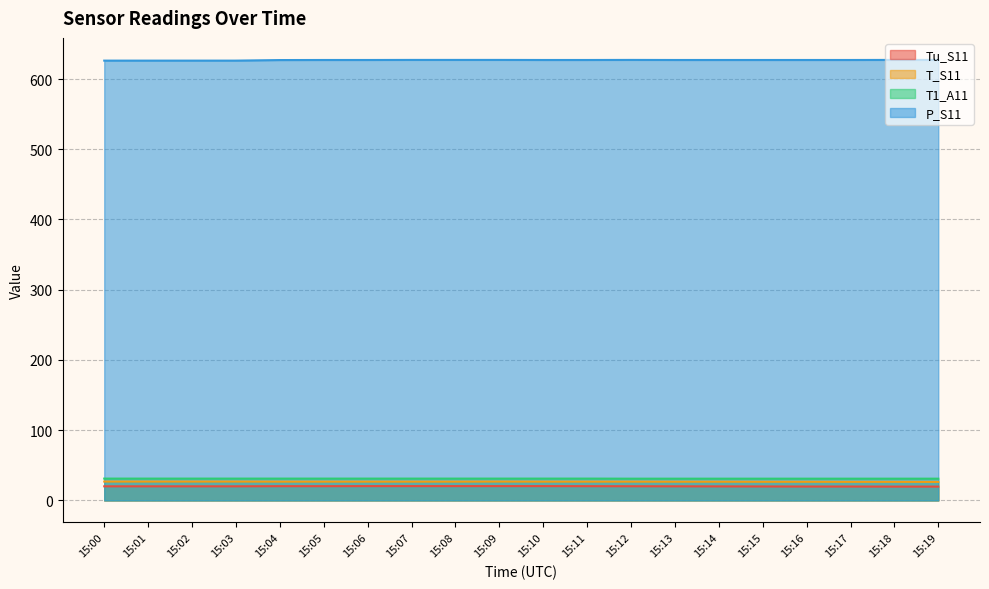

How many lines are shown in the chart?

4